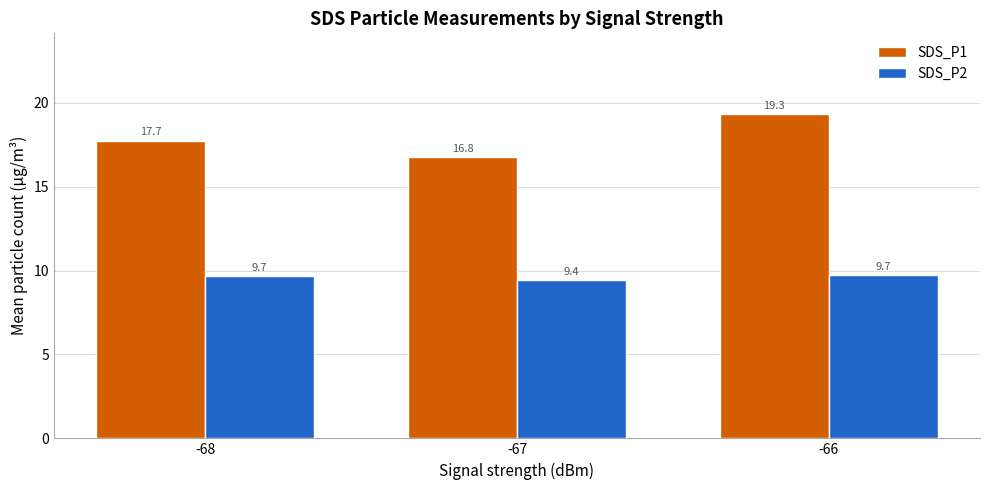

Is it true that SDS_P2 equals 9.7 at -68?

True